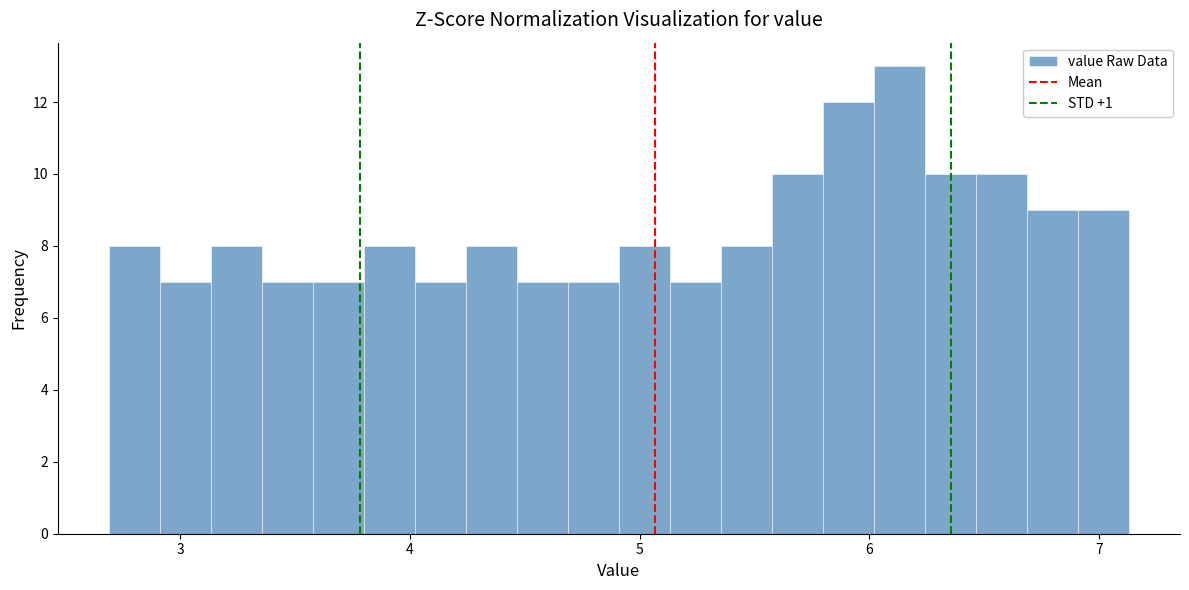

Around what value on the x-axis is the tallest bar? Give the approximate position of its centre, as read against the axis.

6.1